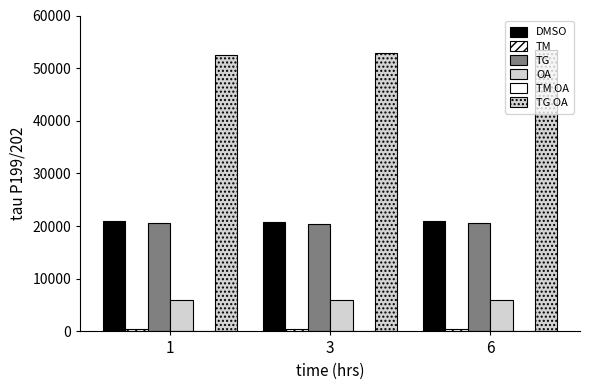

Read the TG OA value at 1.

52582.5